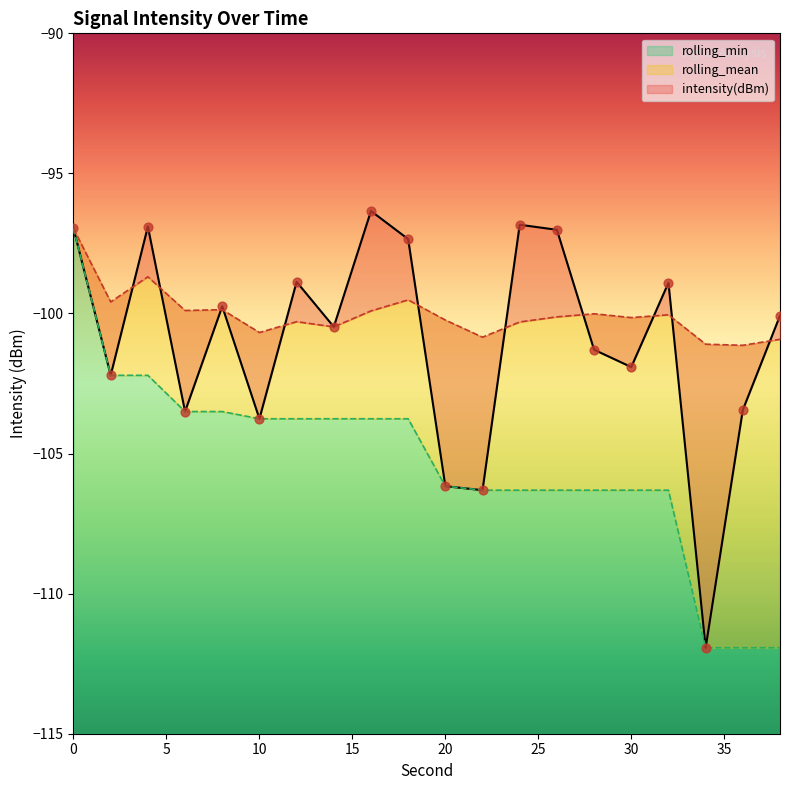

At how many categories does at least one series exceed -105?

20